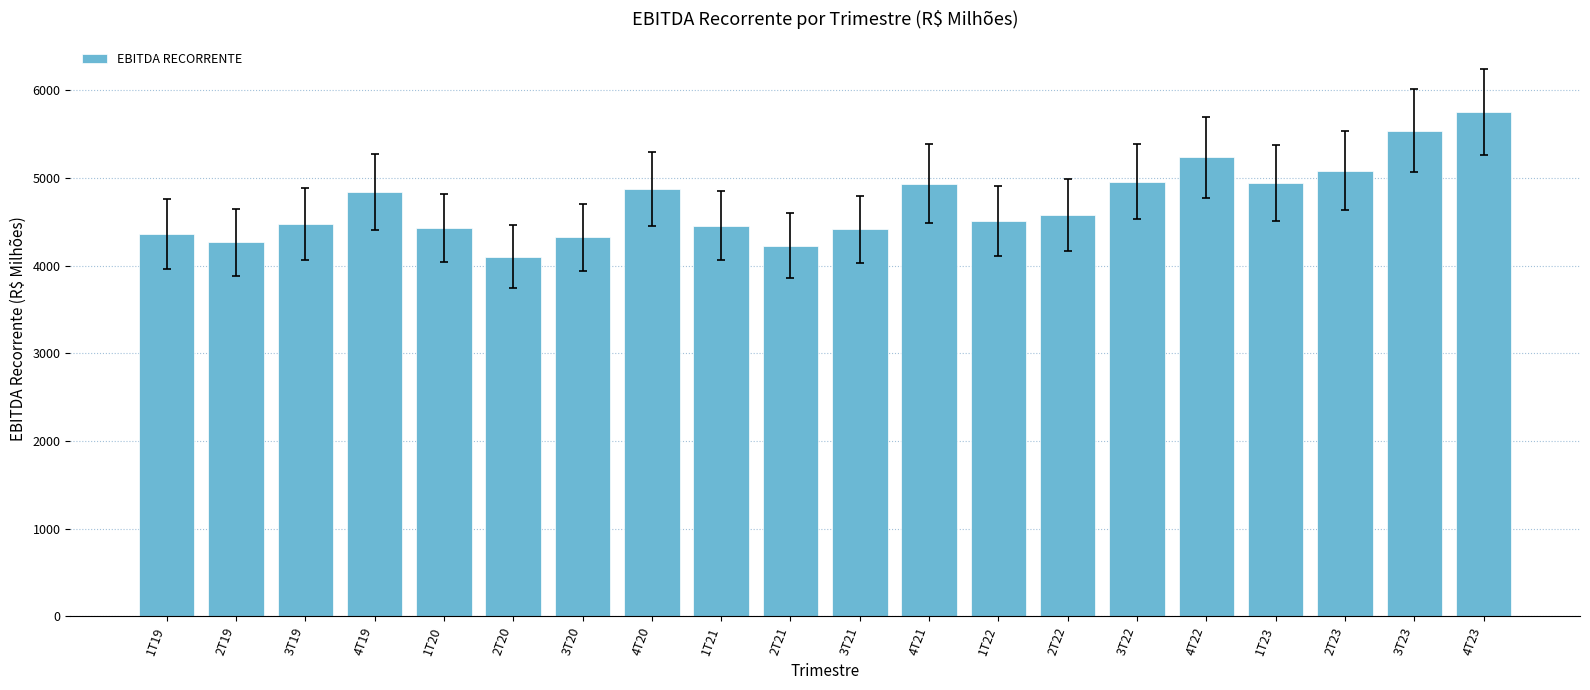

What is the difference between the maximum and minimum values?

1648.6